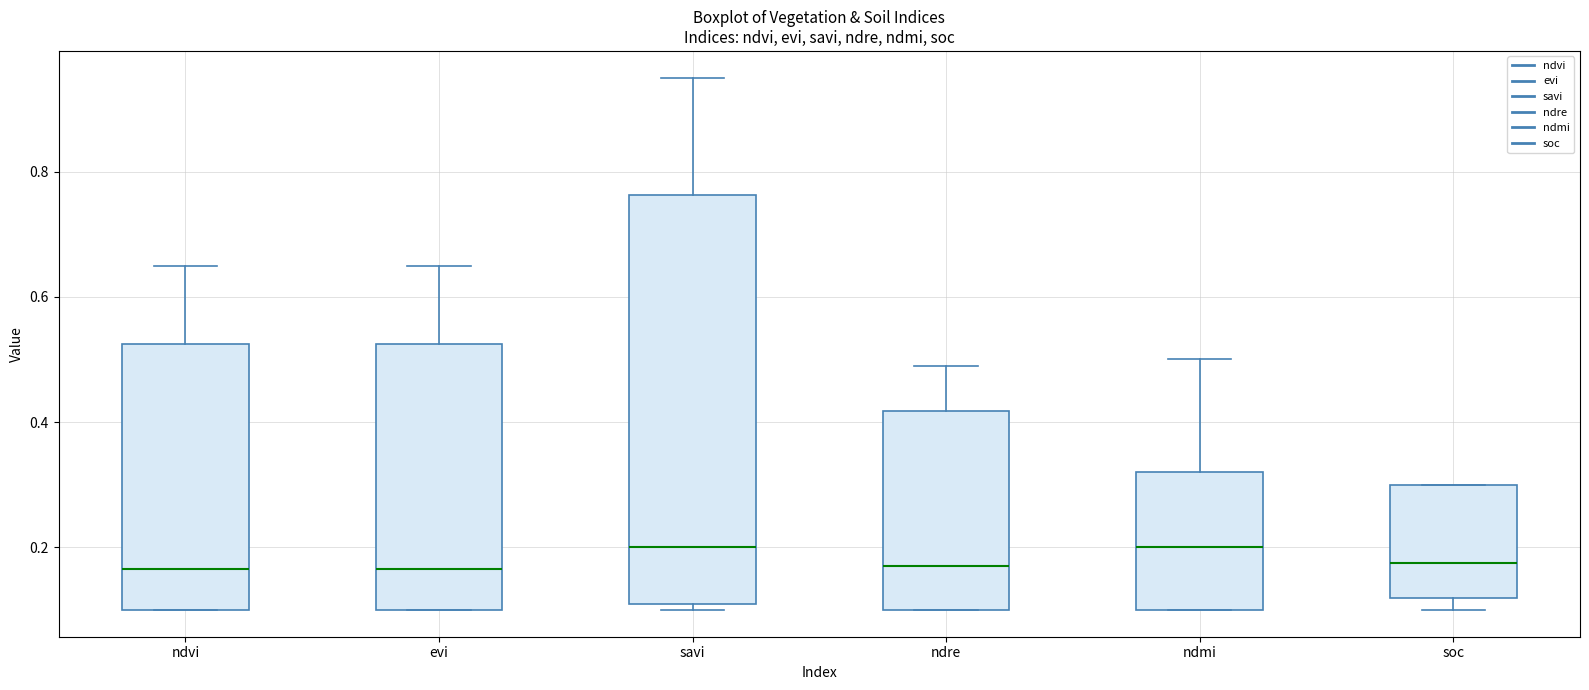

Reading left to right, read every box against the y-axis: the position of its median line, the range the box covers, and the ends of its whiskers. The values are not printed on the chart, so give them approximately, as read against the axis.

ndvi: median 0.16, box 0.10 to 0.52, whiskers 0.10 to 0.66
evi: median 0.16, box 0.10 to 0.52, whiskers 0.10 to 0.66
savi: median 0.20, box 0.12 to 0.76, whiskers 0.10 to 0.96
ndre: median 0.18, box 0.10 to 0.42, whiskers 0.10 to 0.50
ndmi: median 0.20, box 0.10 to 0.32, whiskers 0.10 to 0.50
soc: median 0.18, box 0.12 to 0.30, whiskers 0.10 to 0.30